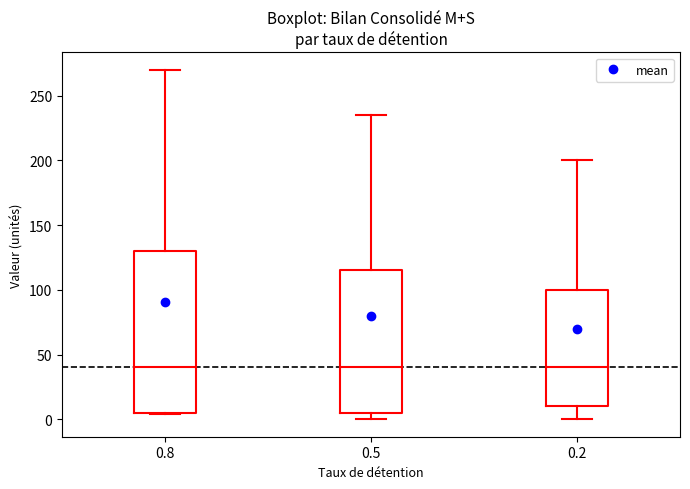

Reading left to right, transcribe this box plot: for each box, give where its median line is, the range the box spans, and where its two whiskers end, as read against the y-axis. The values are not printed on the chart, so give them approximately, as read against the axis.

0.8: median 40, box 5 to 130, whiskers 5 to 270
0.5: median 40, box 5 to 115, whiskers 0 to 235
0.2: median 40, box 10 to 100, whiskers 0 to 200